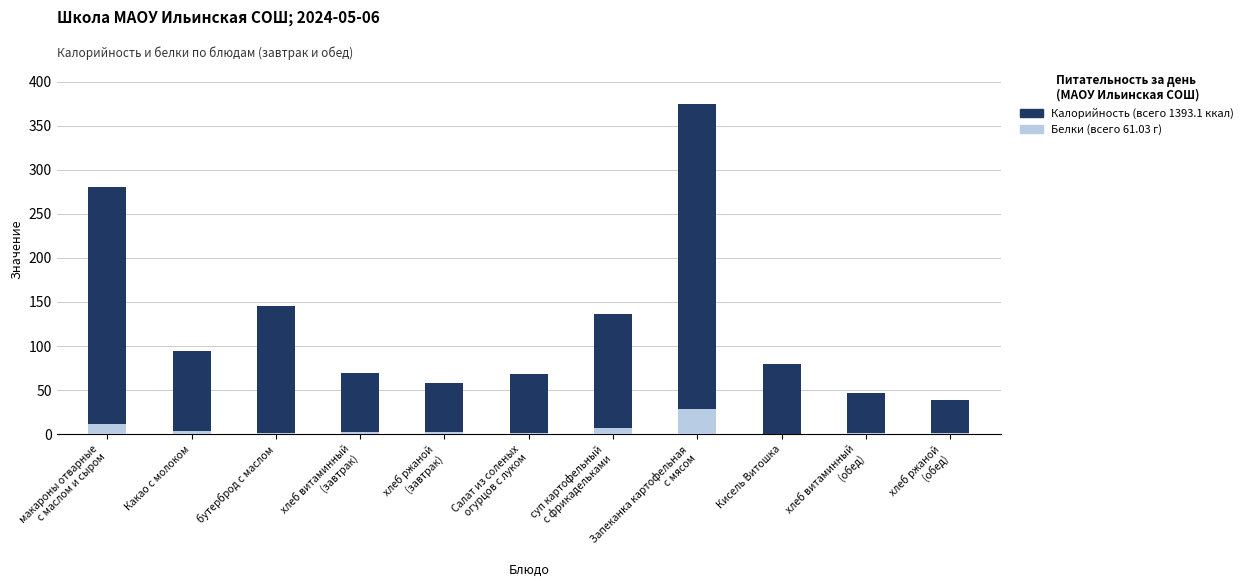

How many bars are there in total?

22